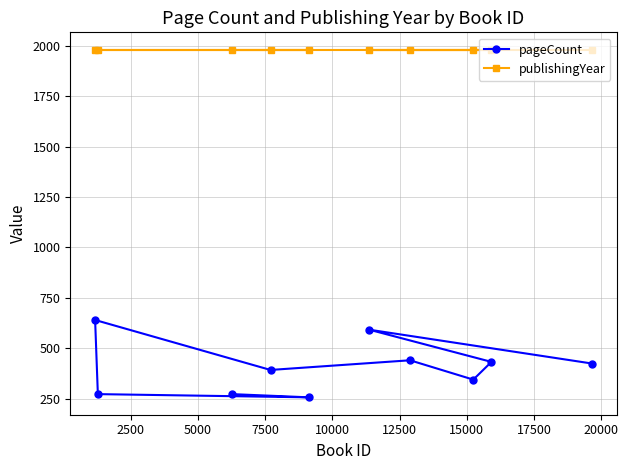

True or false: pageCount and publishingYear cross at least once.

False